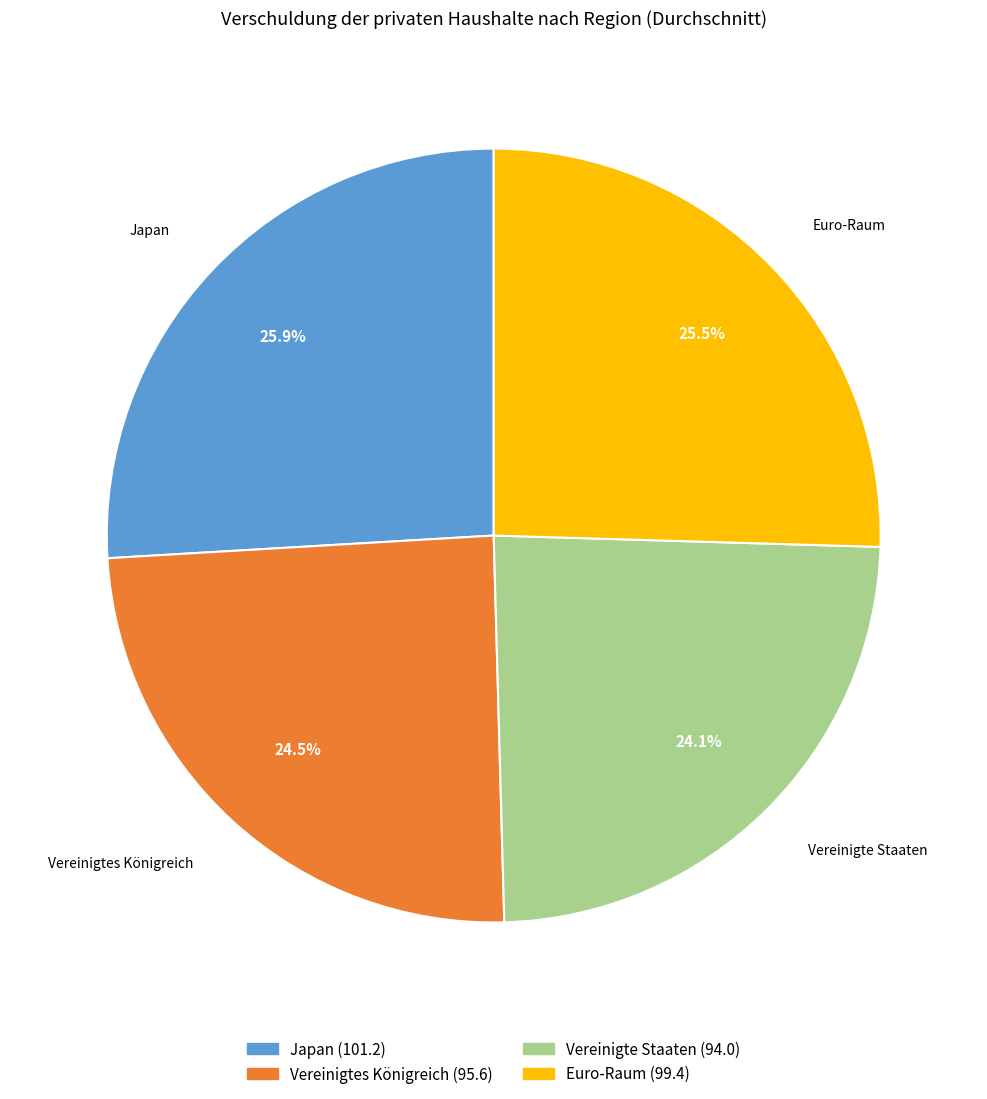

Is there a majority slice in this chart?

No